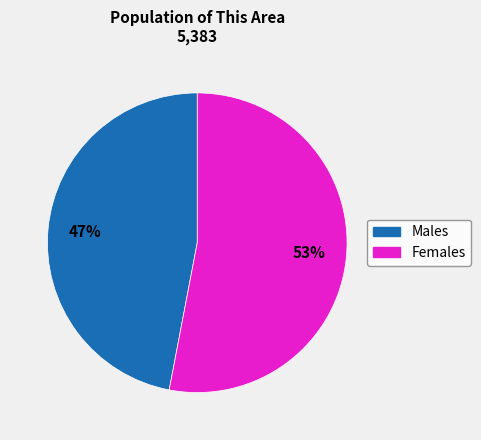

Is there any slice that represents more than half of the pie?

Yes